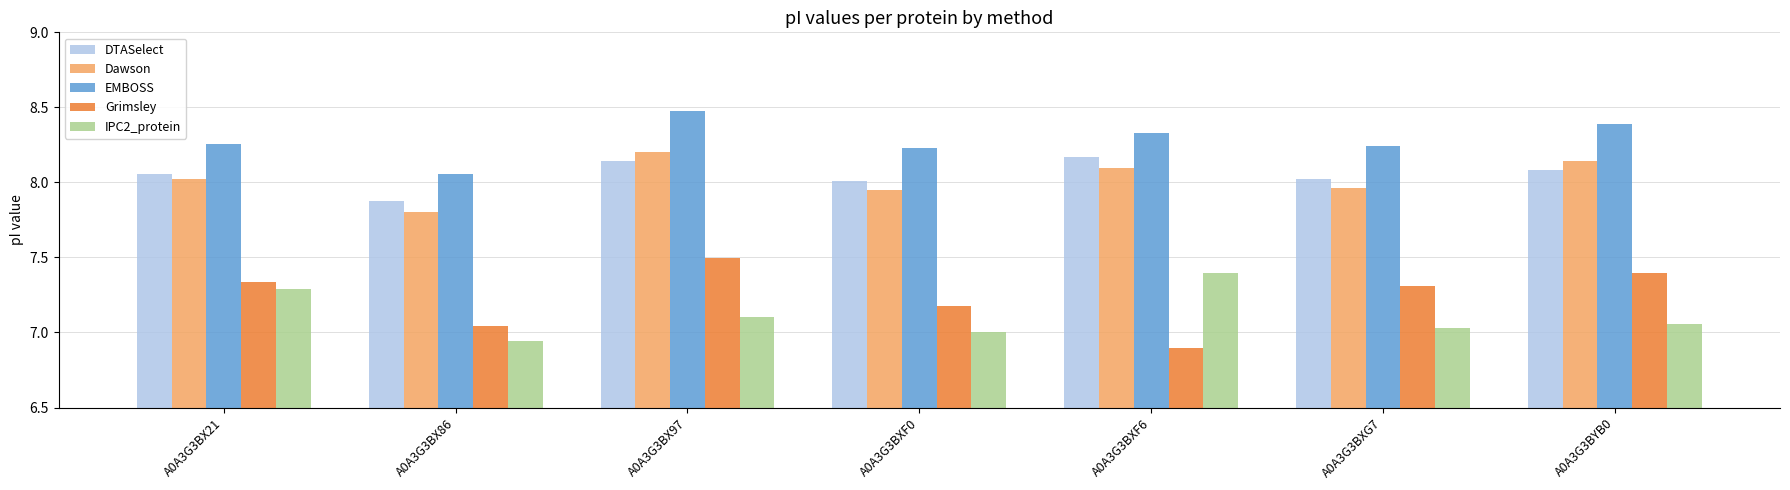

Which category has the lowest value in the IPC2_protein series?

A0A3G3BX86